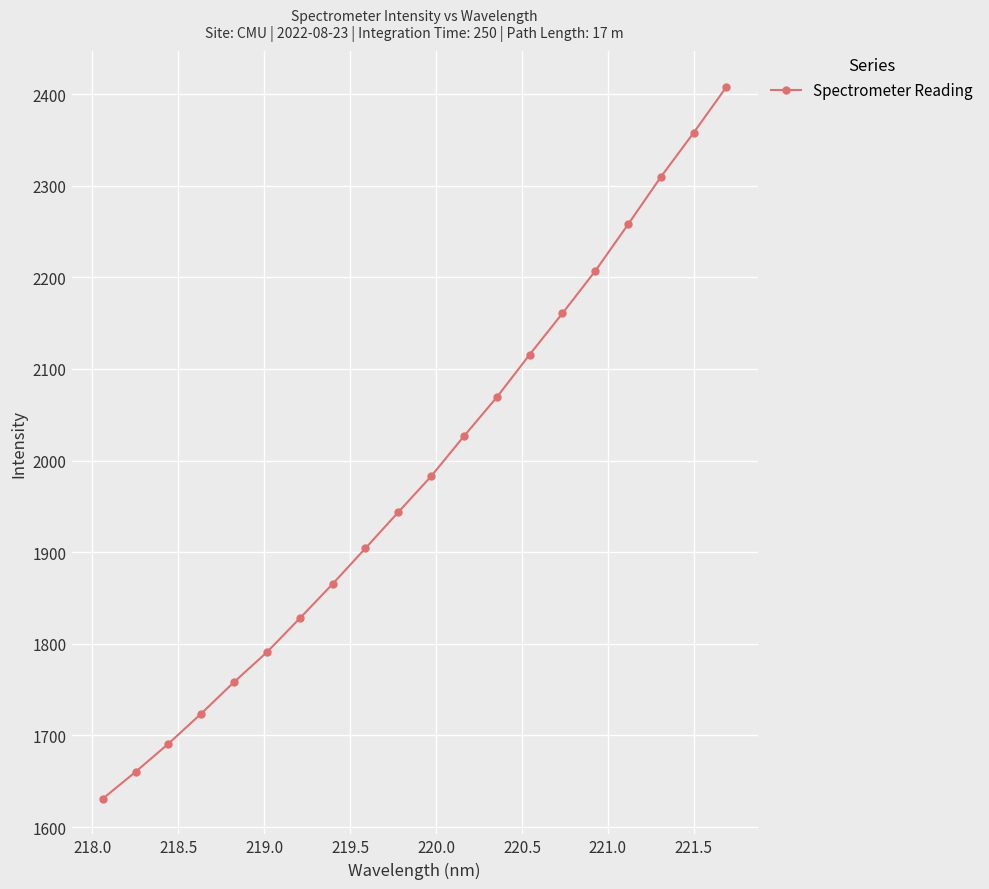

Reading left to right, extract all data points from this chart.

1630.8	1660.2	1690.9	1723.8	1758.3	1790.8	1827.8	1865.3	1904.3	1943.7	1982.8	2026.6	2069.0	2115.6	2160.6	2206.8	2257.7	2309.5	2357.7	2407.8